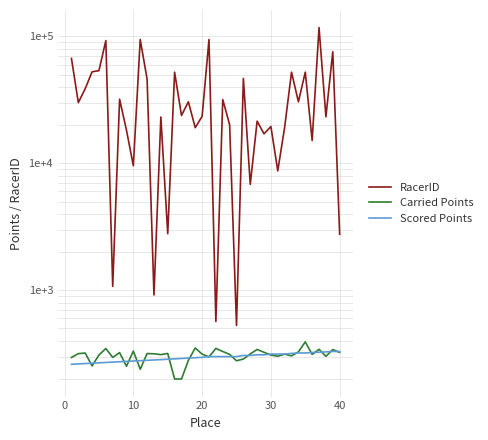

What is the minimum value shown in the chart?

200.0